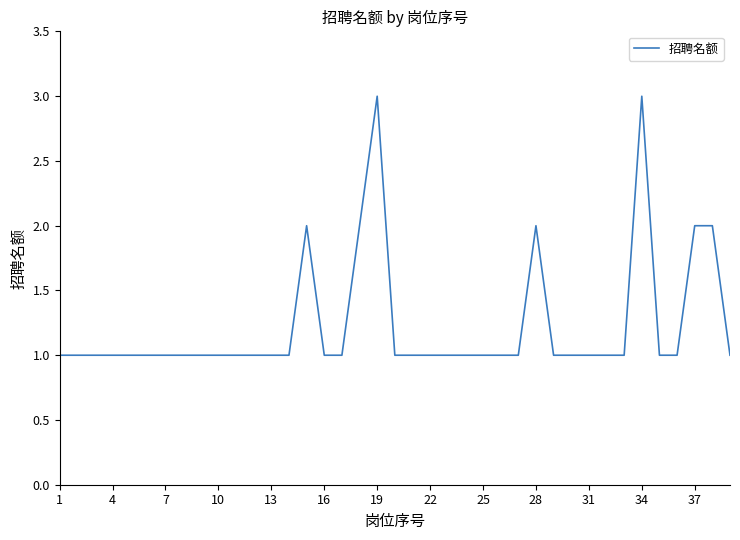

What is the maximum value shown in the chart?

3